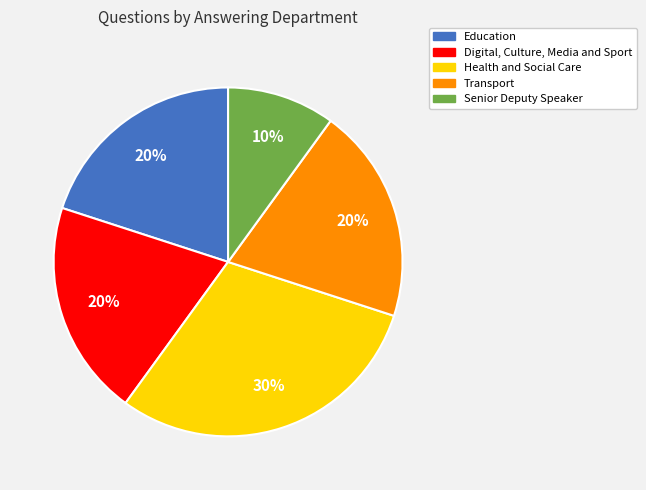

Is Education the majority of the pie?

No